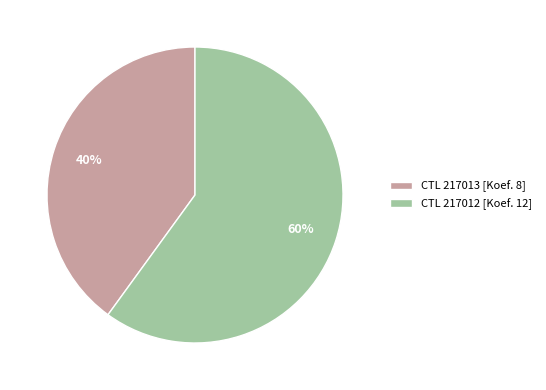

What is the smallest slice in the pie chart?

CTL 217013 [Koef. 8]